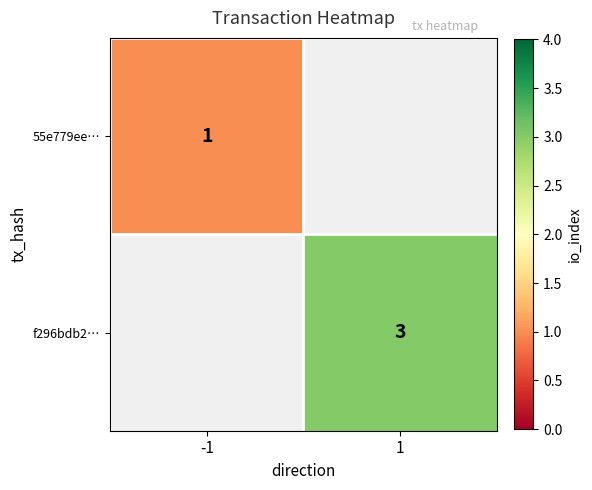

Which label corresponds to the largest value in the chart?

1